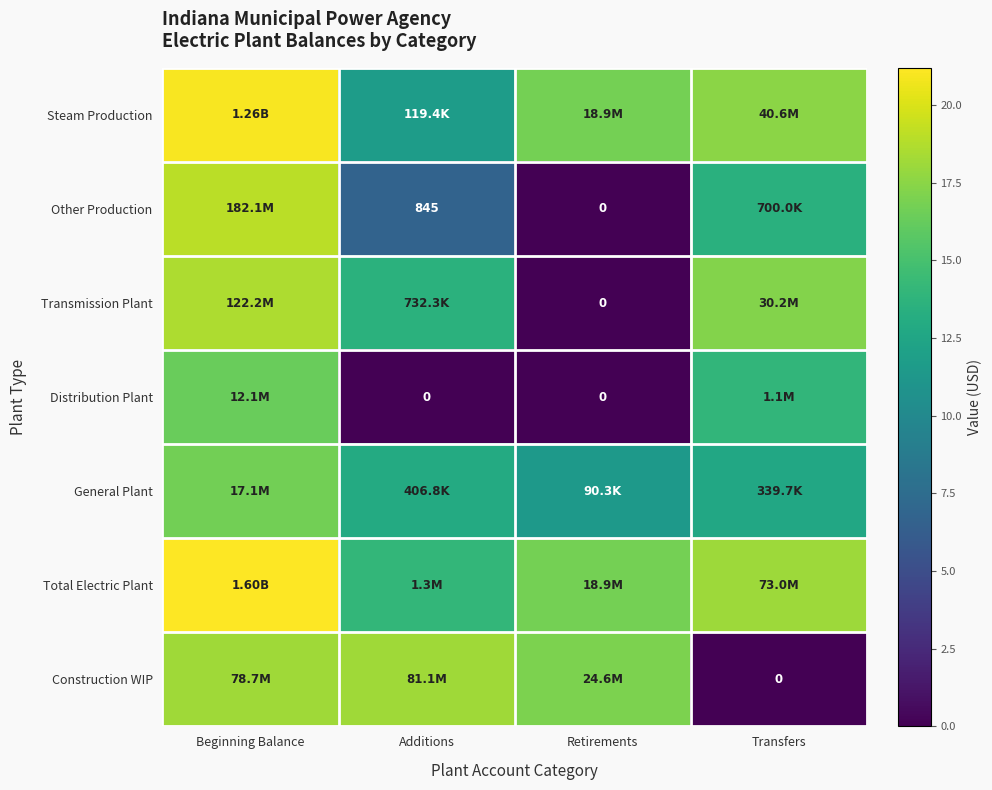

The Total Electric Plant series shows 7.8 at Beginning Balance. True or false?

False